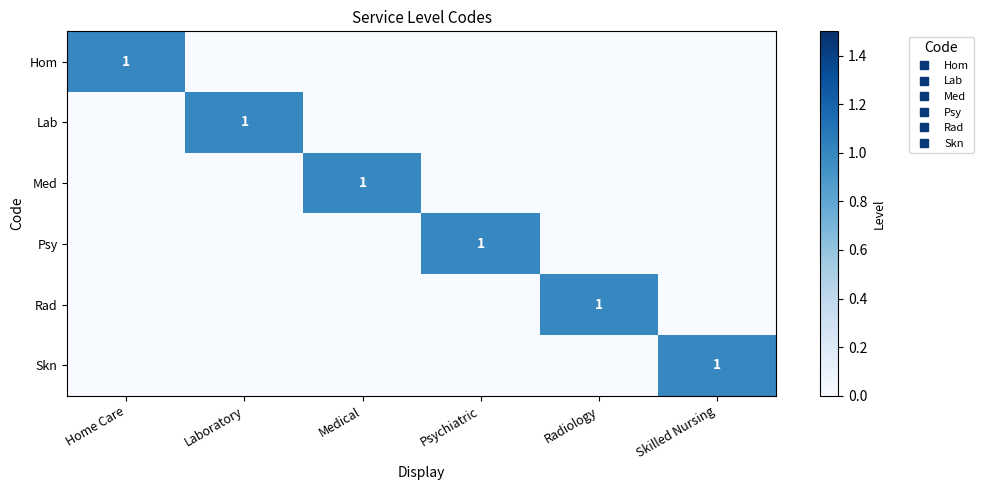

What is the sum of all Hom values?

1